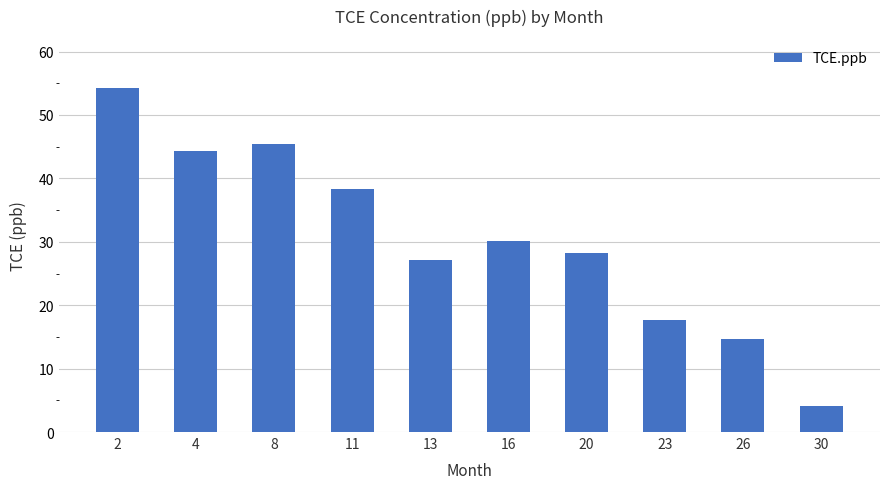

Are the bars grouped side by side (vs. stacked)?

No